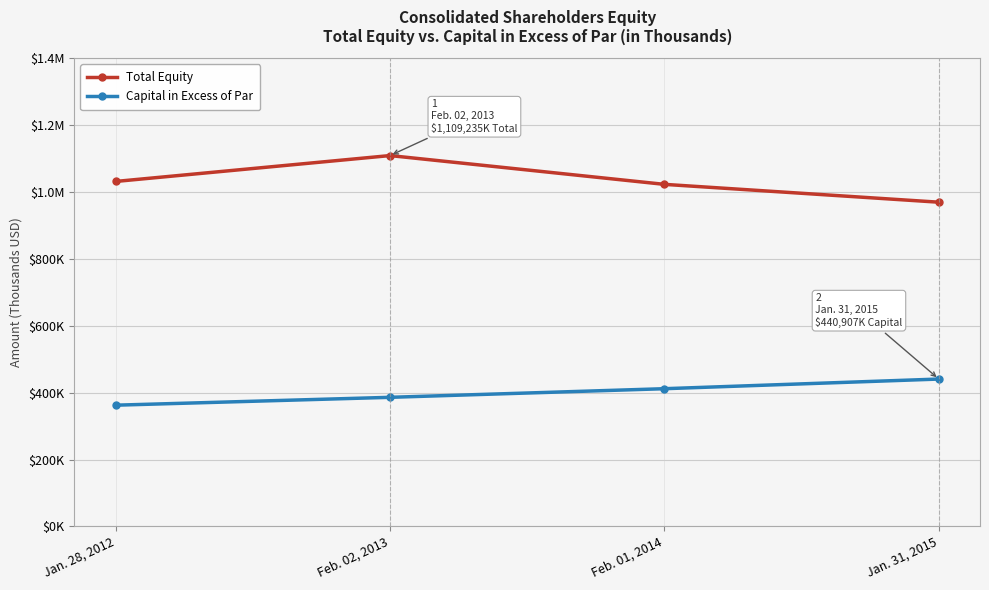

What are all the series names shown in the legend?

Total Equity, Capital in Excess of Par